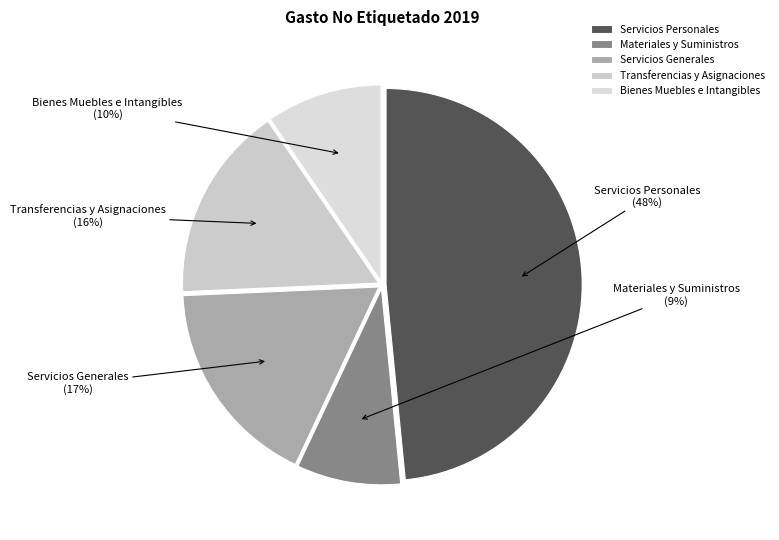

Which category has the biggest portion of the pie?

Servicios Personales